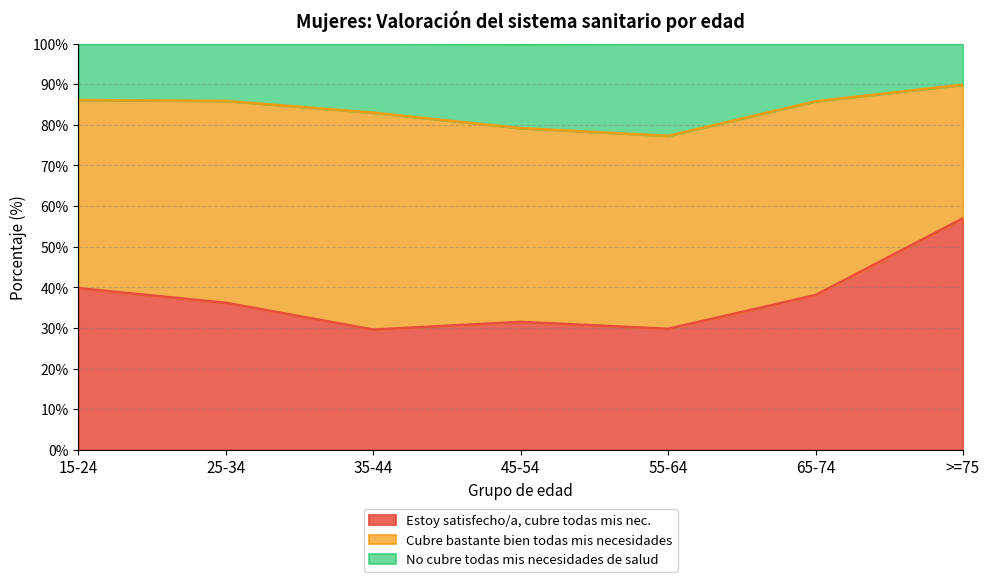

Is it true that Estoy satisfecho/a, cubre todas mis nec. equals 54.9 at 65-74?

False